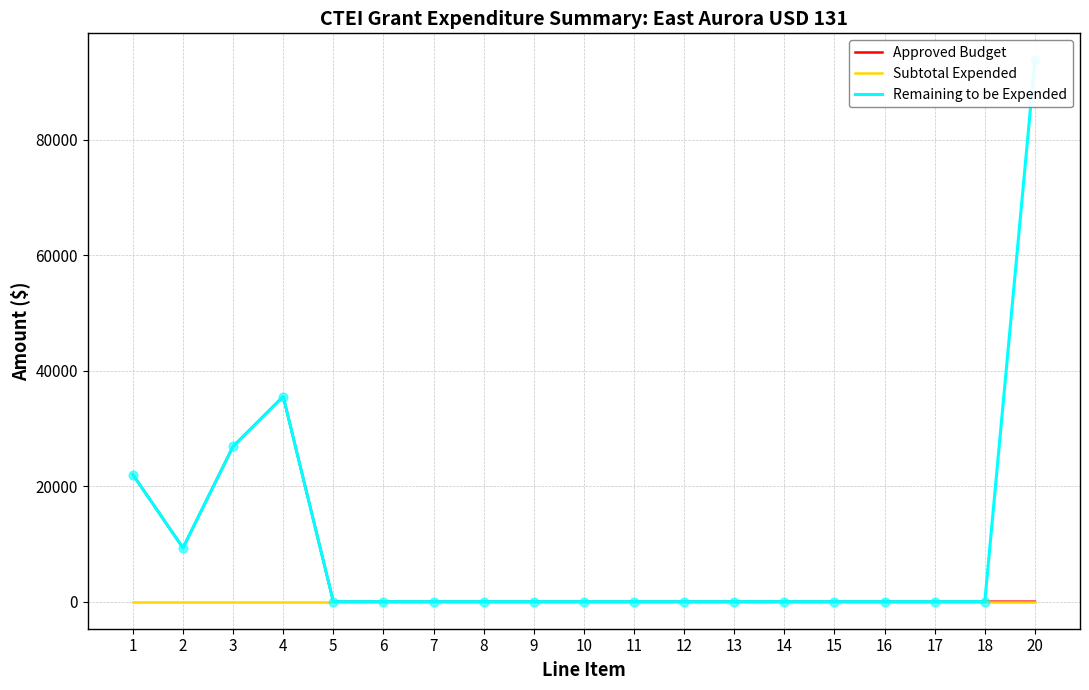

Is the value of Approved Budget at 4 greater than the value of Remaining to be Expended at 12?

Yes